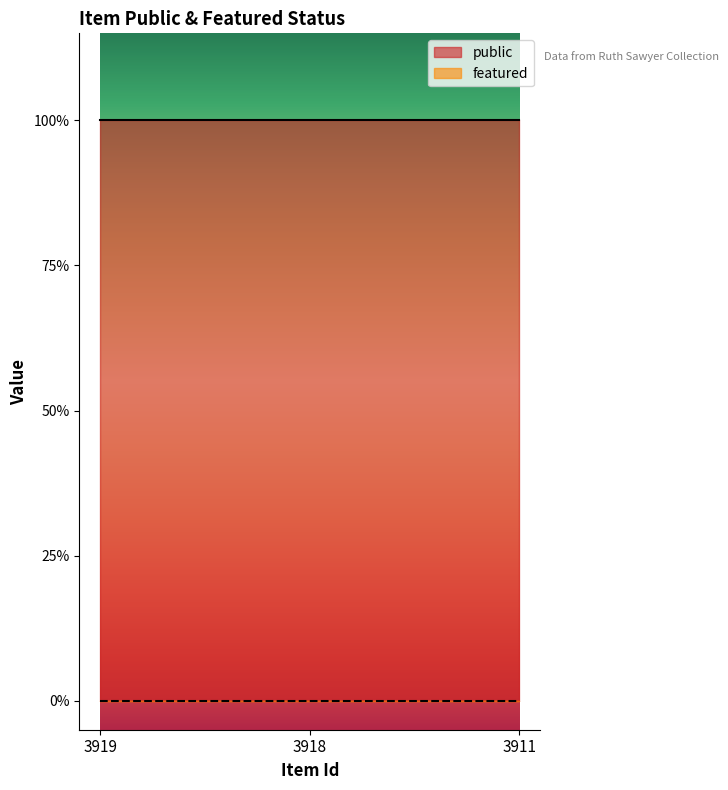

Rank the series by their average value, from lowest to highest.

featured, public